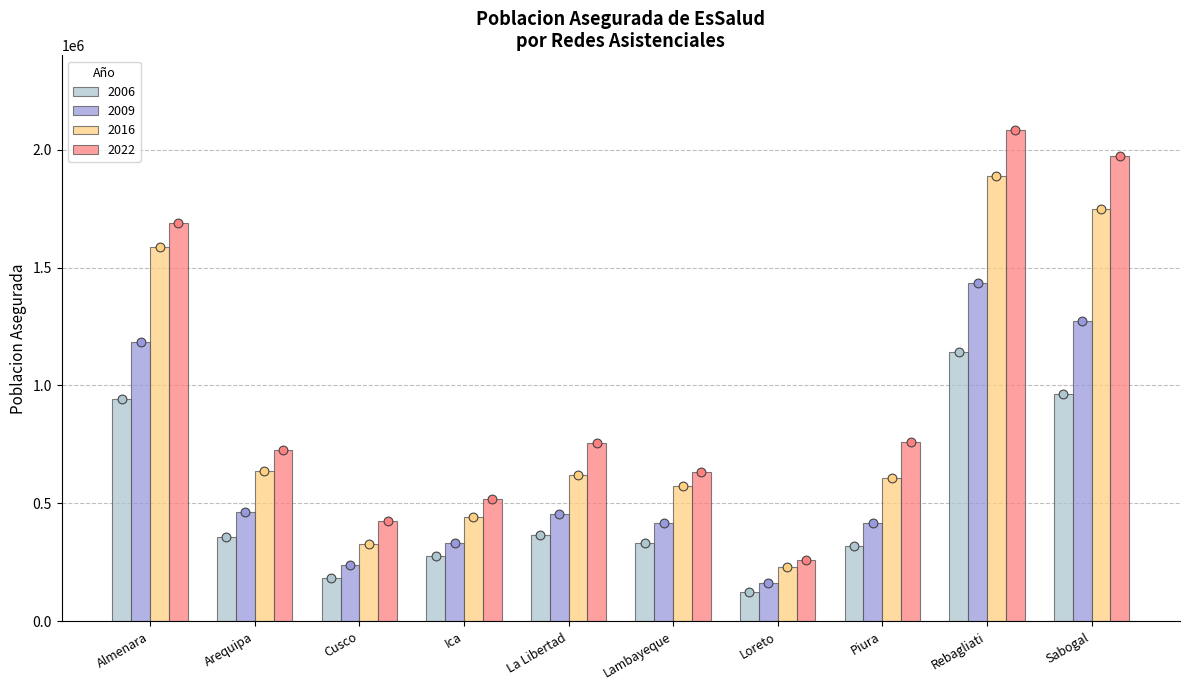

Which series contains the highest Y value?

2022